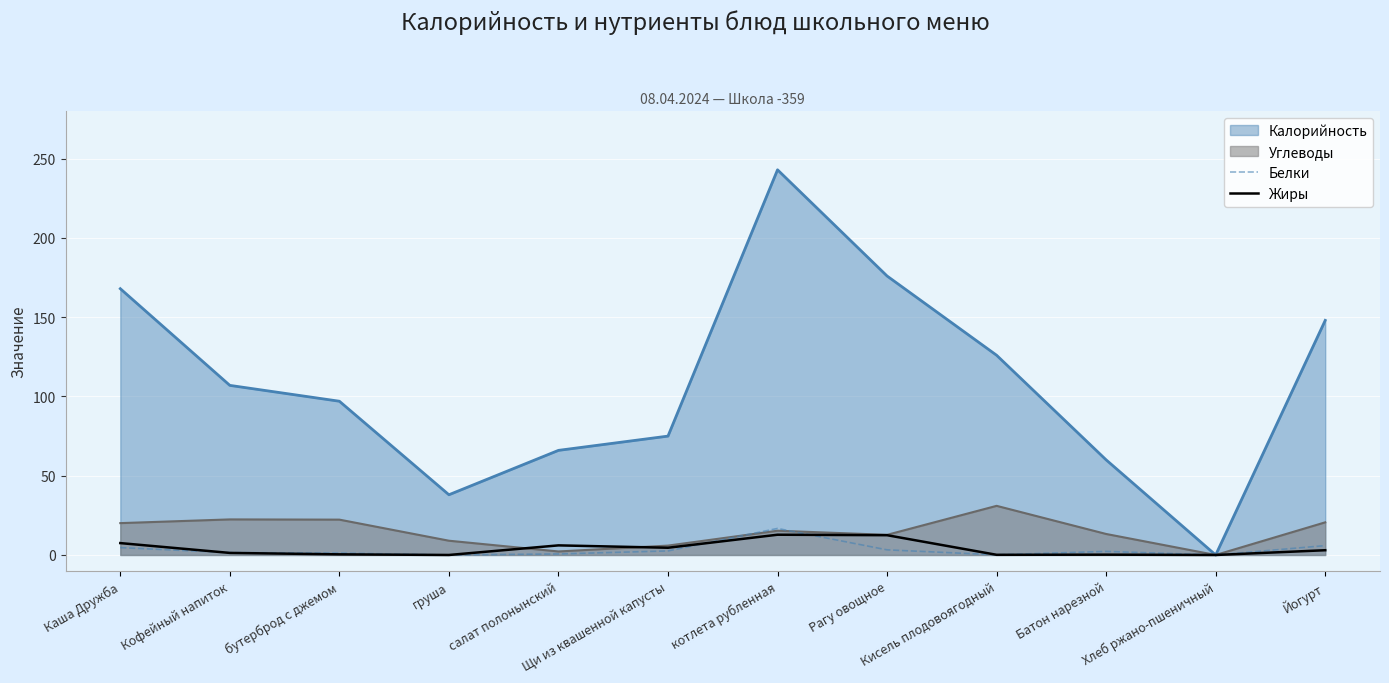

What is the difference between the highest and lowest values at Батон нарезной?

59.8